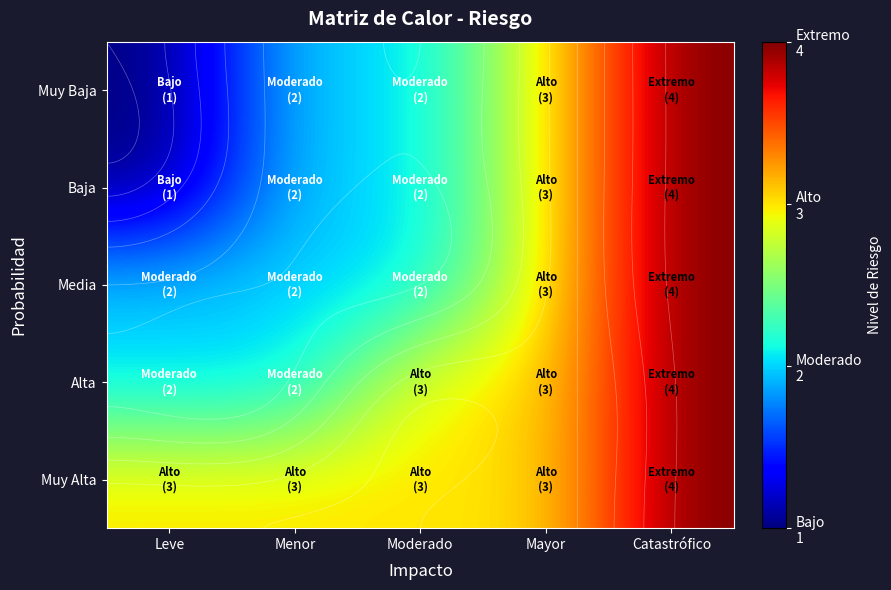

At which category is the sum across all series the highest?

Catastrófico